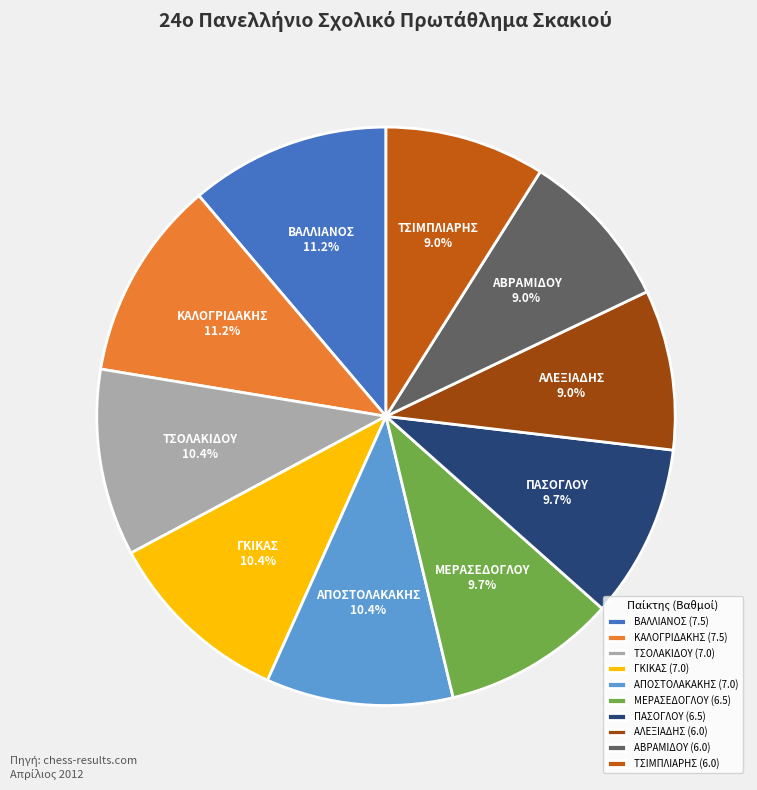

Between ΓΚΙΚΑΣ (7.0) and ΠΑΣΟΓΛΟΥ (6.5), which is larger?

ΓΚΙΚΑΣ (7.0)